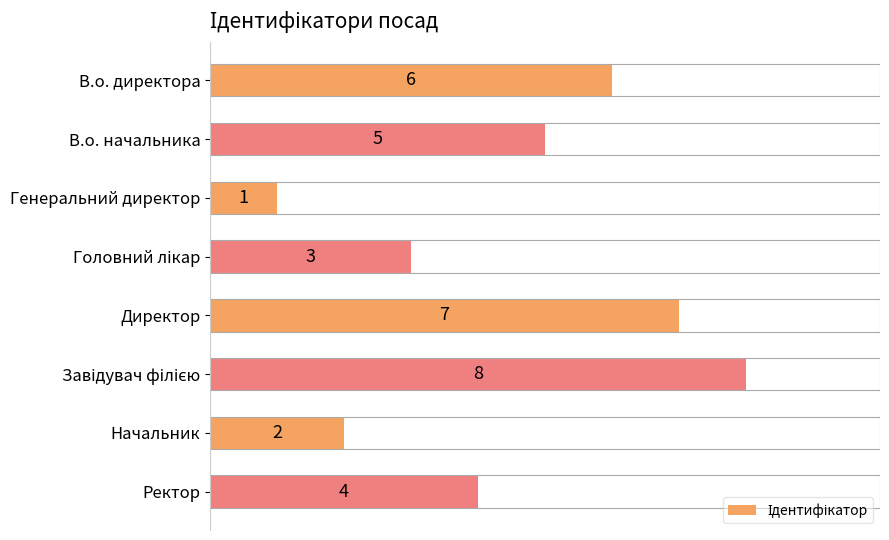

How many bars are there in total?

8